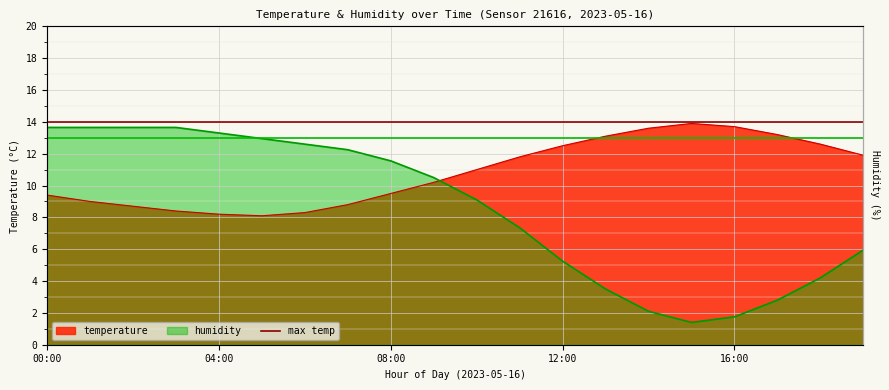

What is the value of the humidity point at the 20th from the left?

6.0